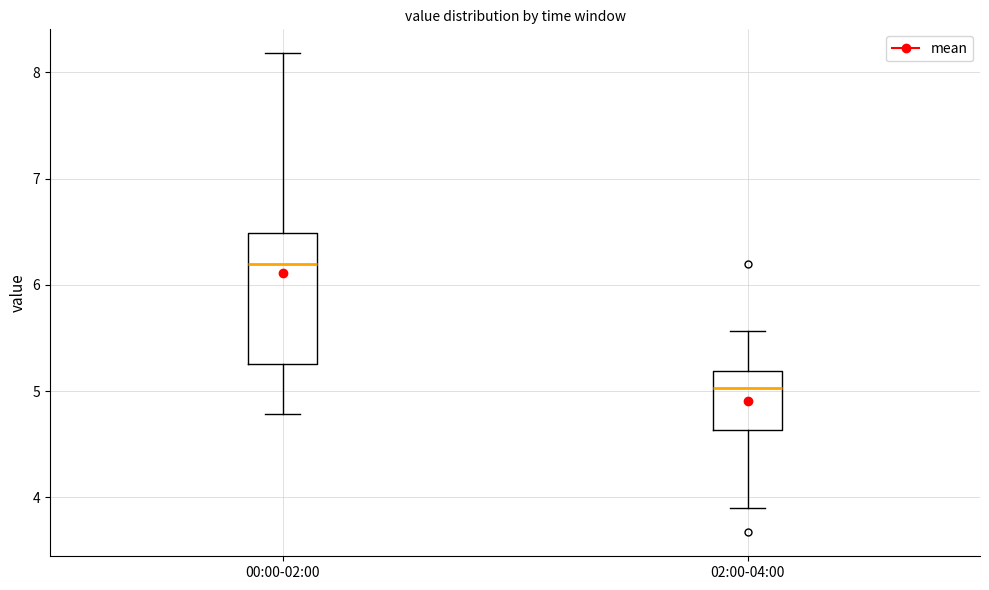

Where does the median line of the box for 00:00-02:00 sit on the y-axis? The values are not printed on the chart, so give them approximately, as read against the axis.

6.2